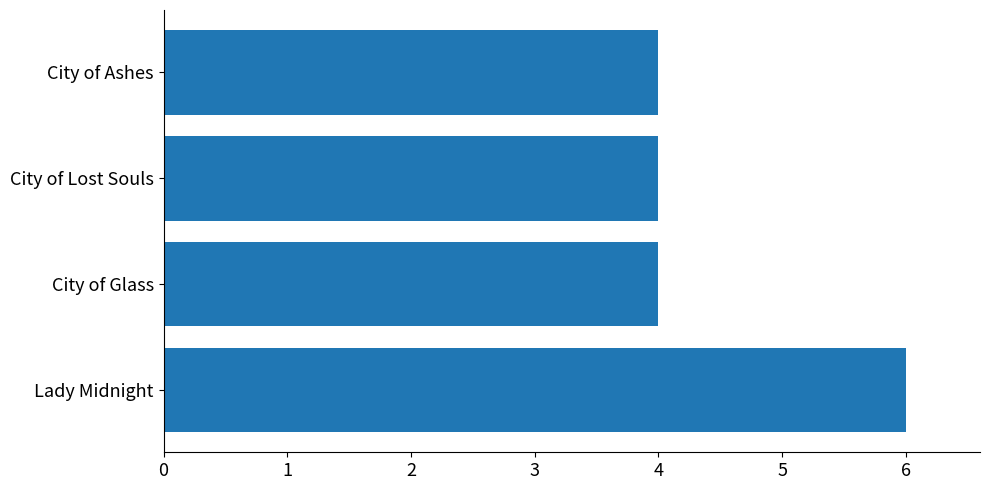

Reading bottom to top, extract all data points from this chart.

Lady Midnight=6	City of Glass=4	City of Lost Souls=4	City of Ashes=4